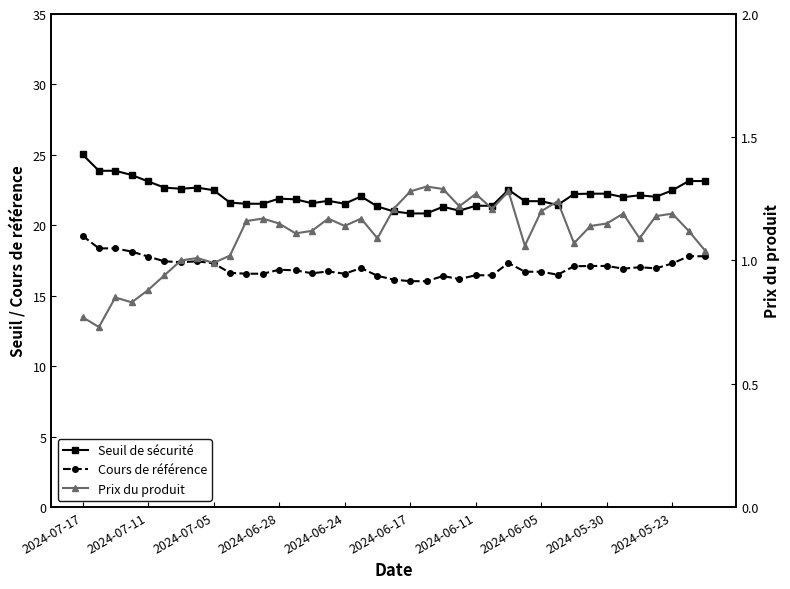

What is the difference between the second highest and second lowest values in the Cours de référence series?

2.3